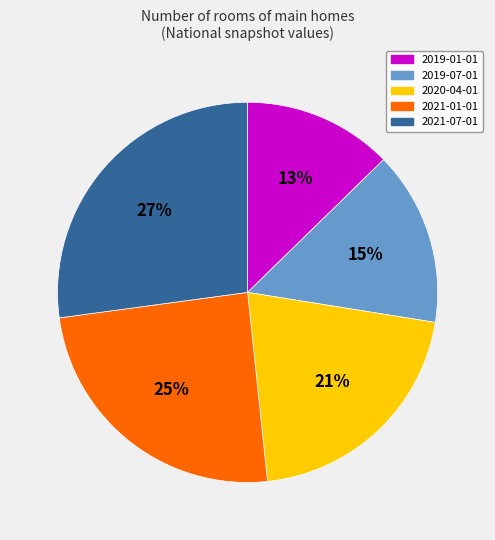

How many slices are in this pie chart?

5